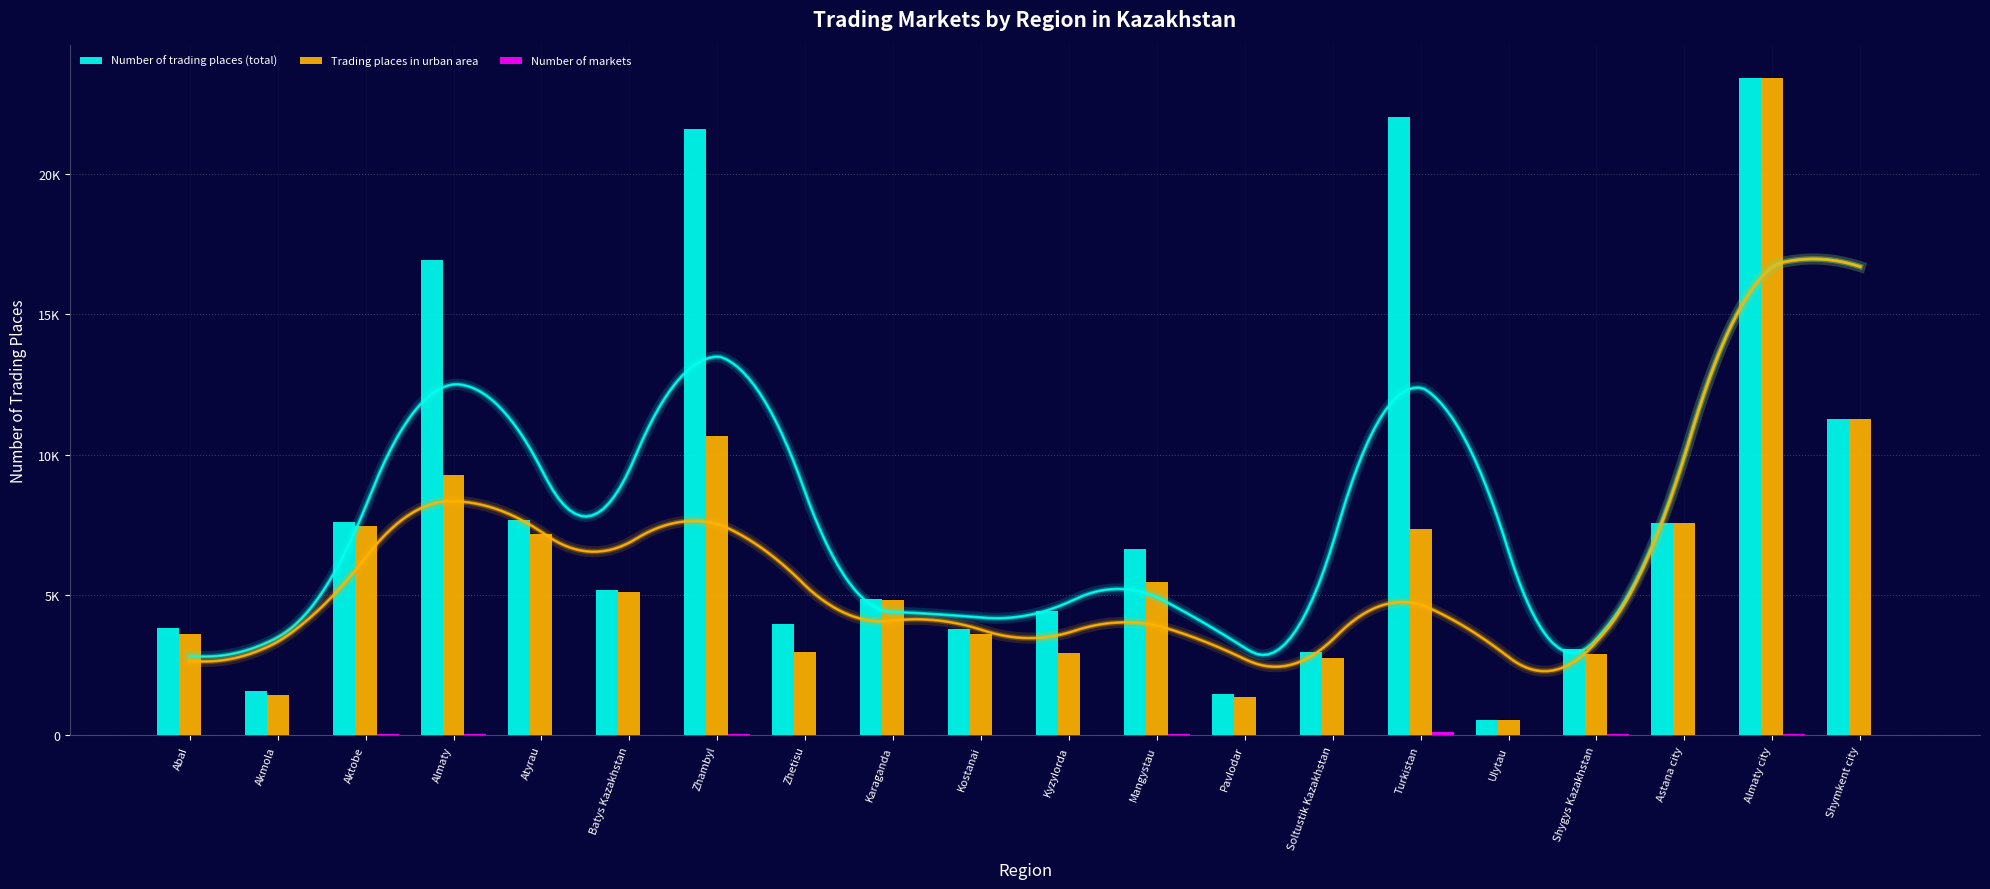

Reading right to left, extract all data points from this chart.

Number of trading places (total): 11271	23400	7575	3091	528	22009	2952	1479	6619	4427	3771	4862	3976	21593	5158	7679	16929	7599	1583	3813
Trading places in urban area: 11271	23400	7575	2894	528	7337	2742	1358	5475	2919	3599	4836	2973	10644	5108	7164	9270	7453	1451	3599
Number of markets: 19	38	27	34	8	114	19	17	40	24	29	23	21	37	21	18	57	57	19	22